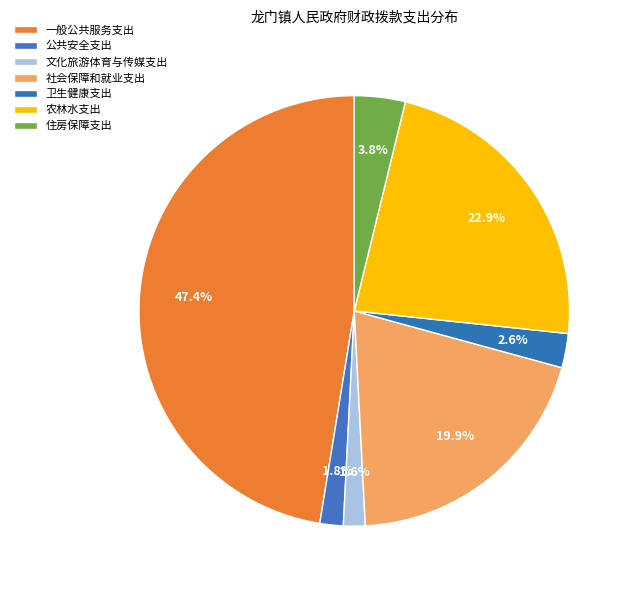

True or false: 一般公共服务支出 accounts for 42% of the total.

False